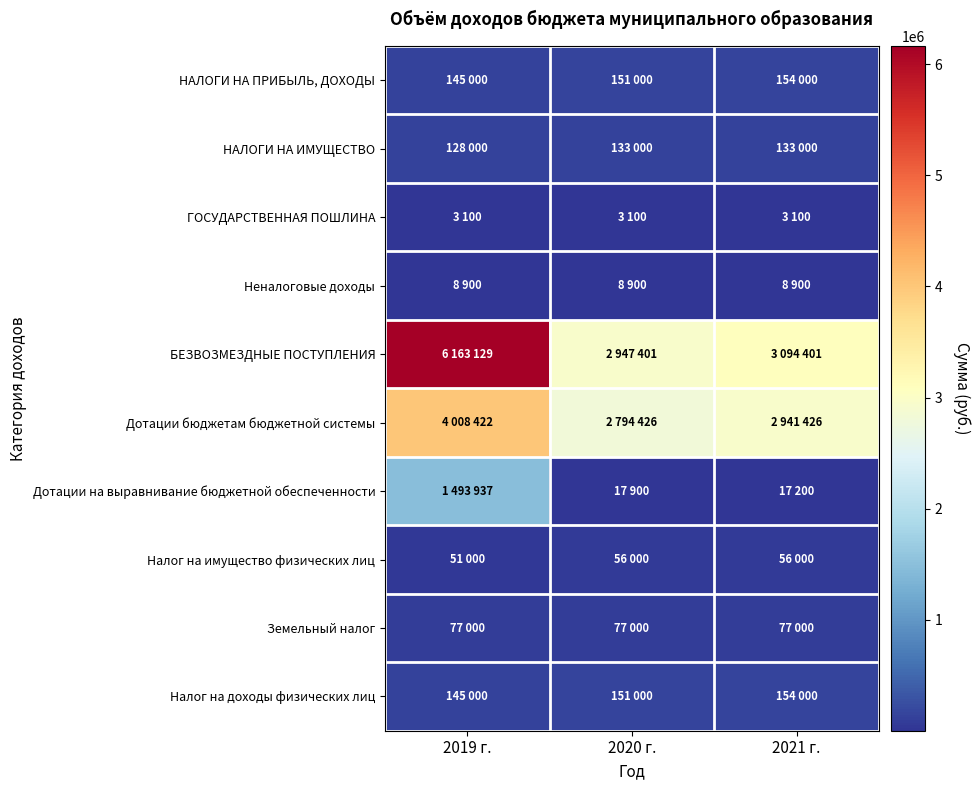

At which category is the sum across all series the highest?

2019 г.